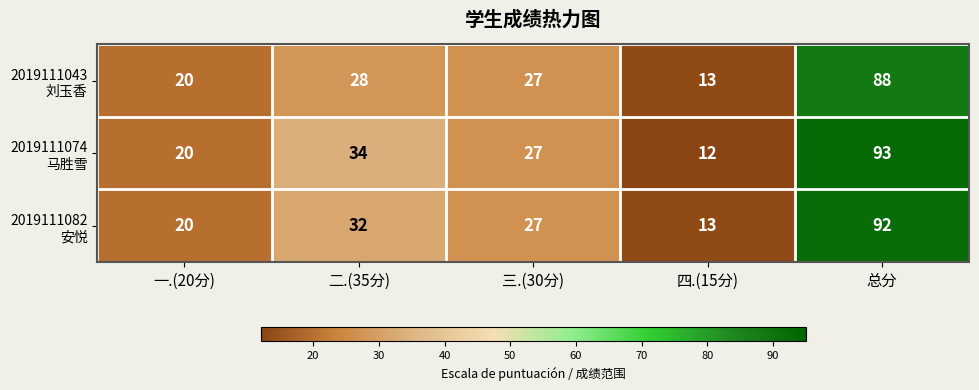

What is the spread (max minus min) of values at 总分?

5